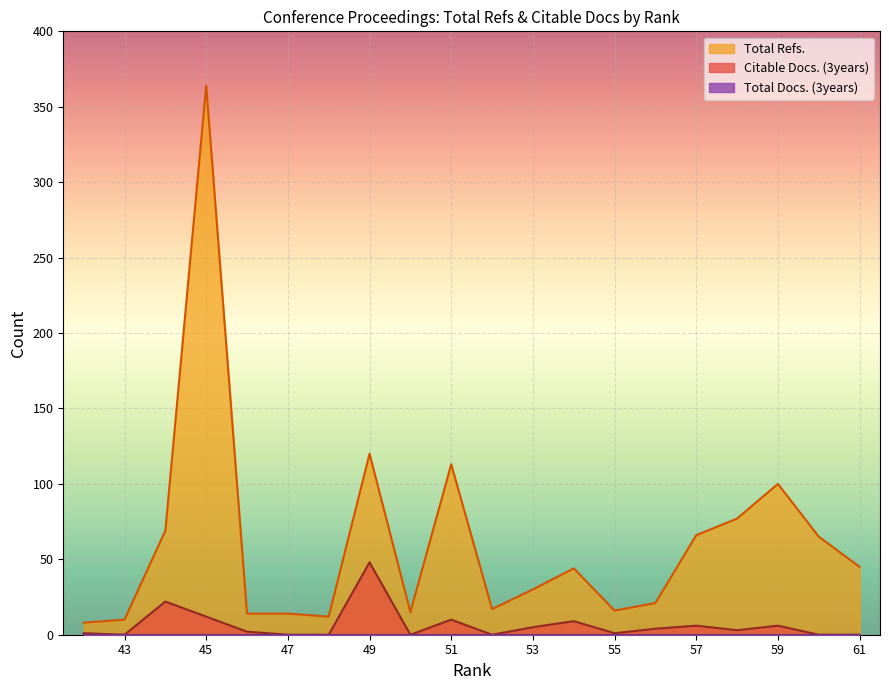

Which series has the widest spread of values?

Total Refs.